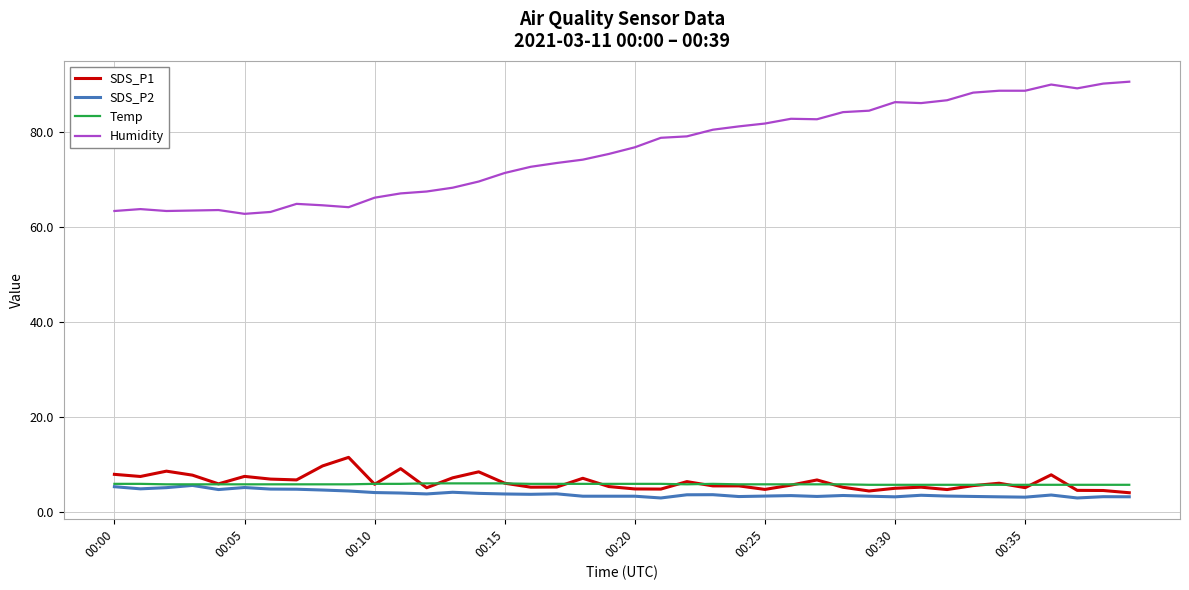

Which series has the largest total across all categories?

Humidity